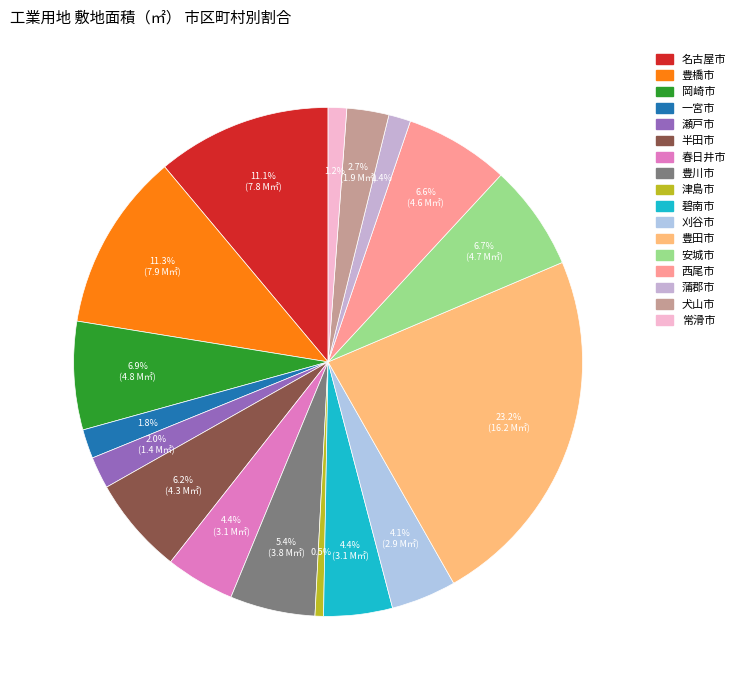

How many segments does this pie chart have?

17